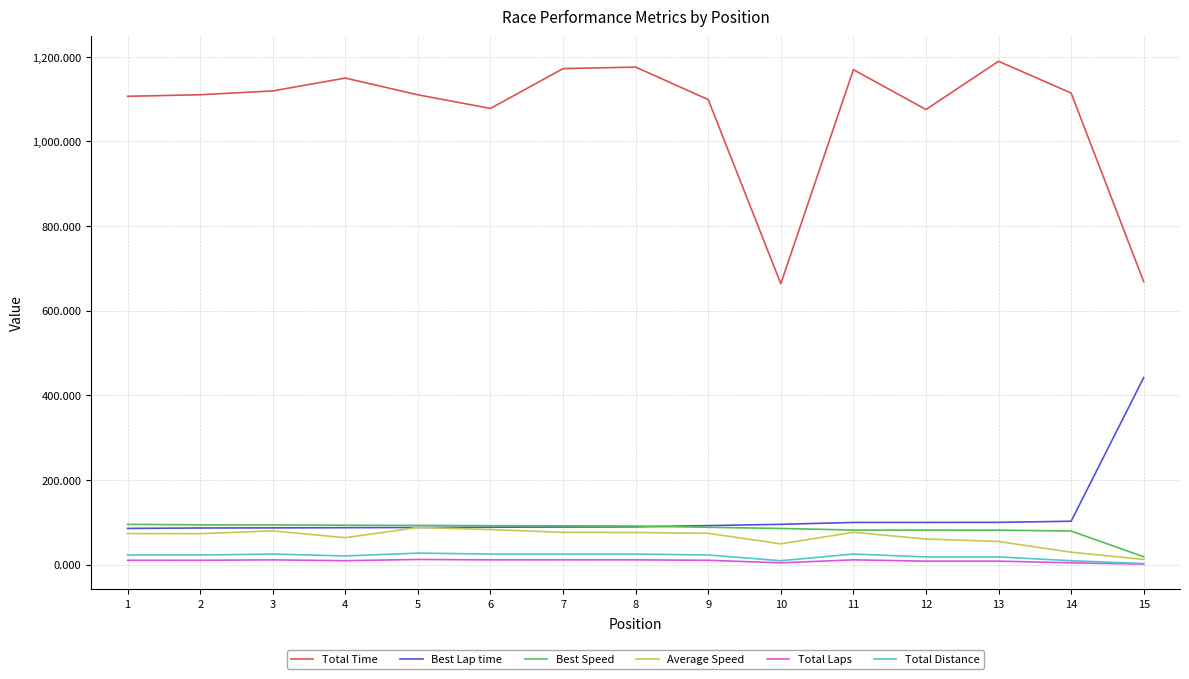

Which series has the widest spread of values?

Total Time